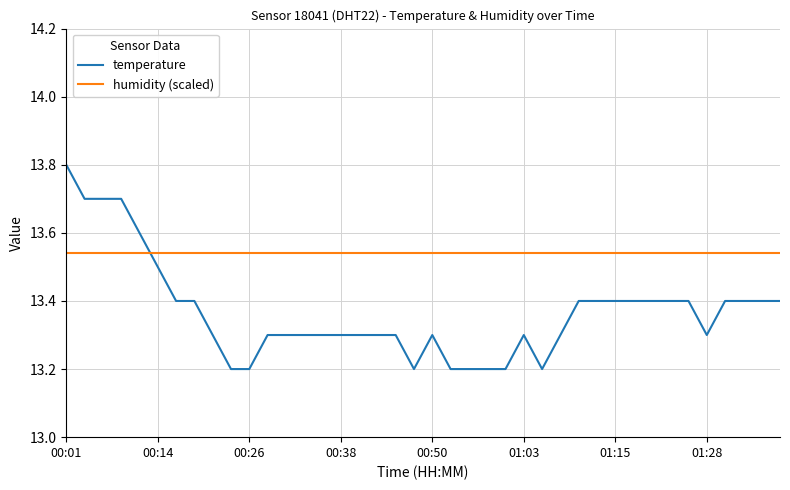

What is the difference between the maximum and second lowest values in the temperature series?

0.6